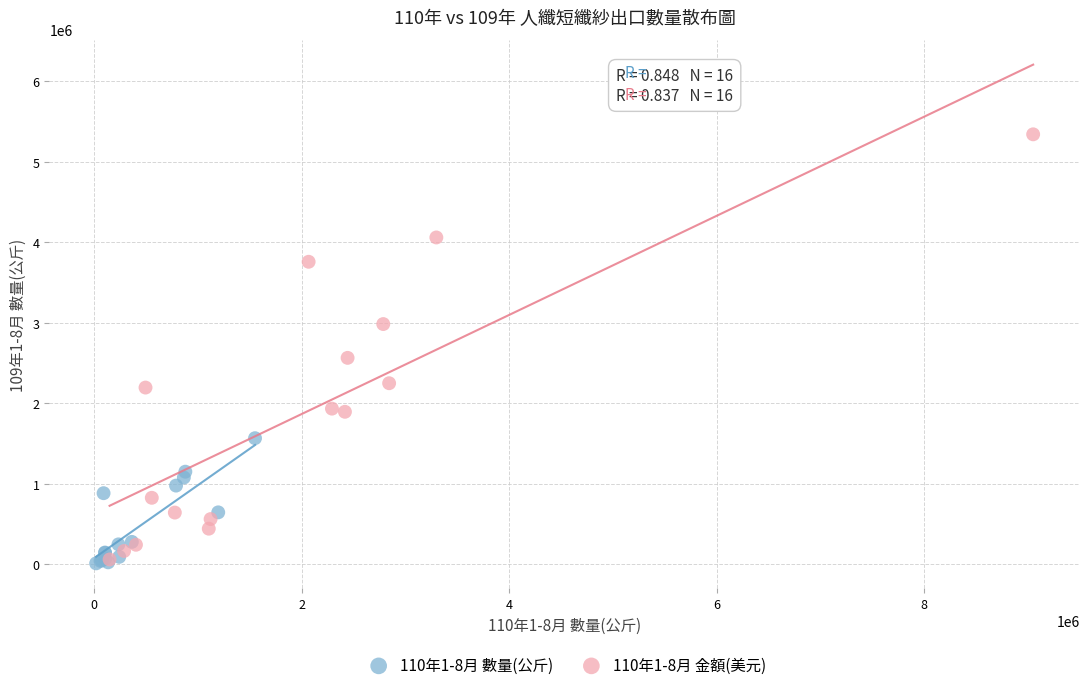

Which series has the largest Y range (max minus min)?

110年1-8月 金額(美元)